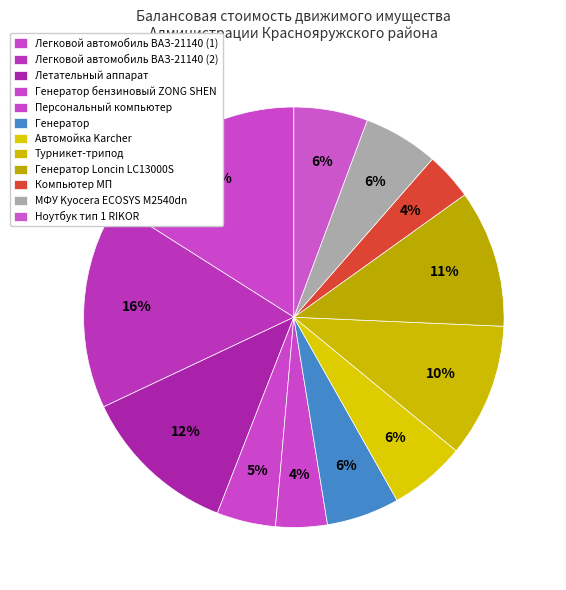

Is the sum of МФУ Kyocera ECOSYS M2540dn and Легковой автомобиль ВАЗ-21140 (2) greater than half?

No